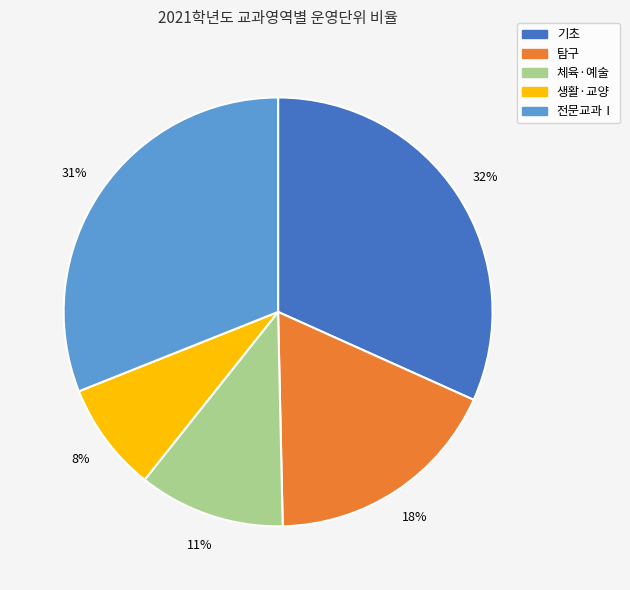

How many segments does this pie chart have?

5